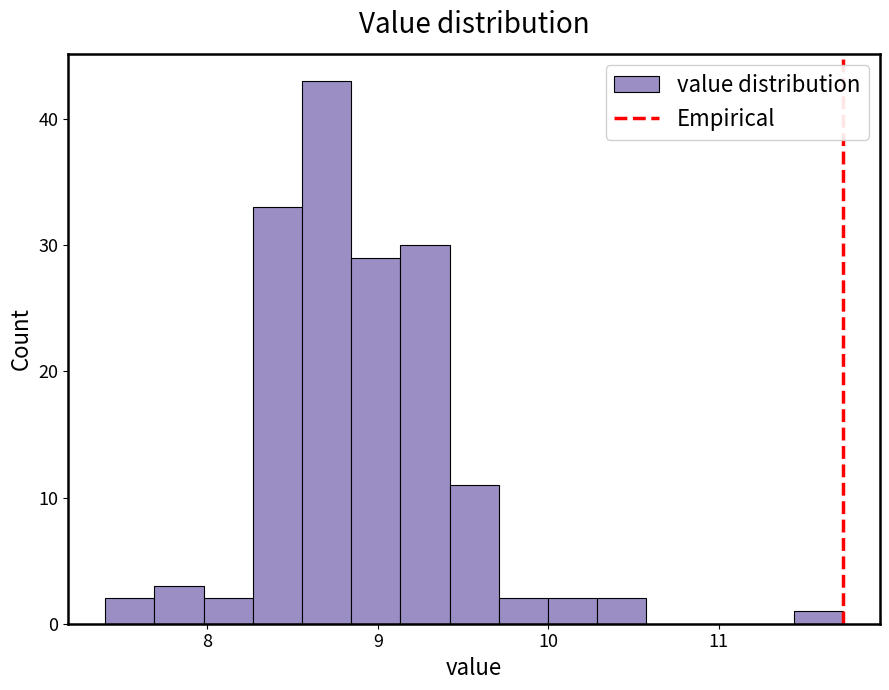

Read against the x-axis, roughly where is the centre of the tallest bar?

8.7